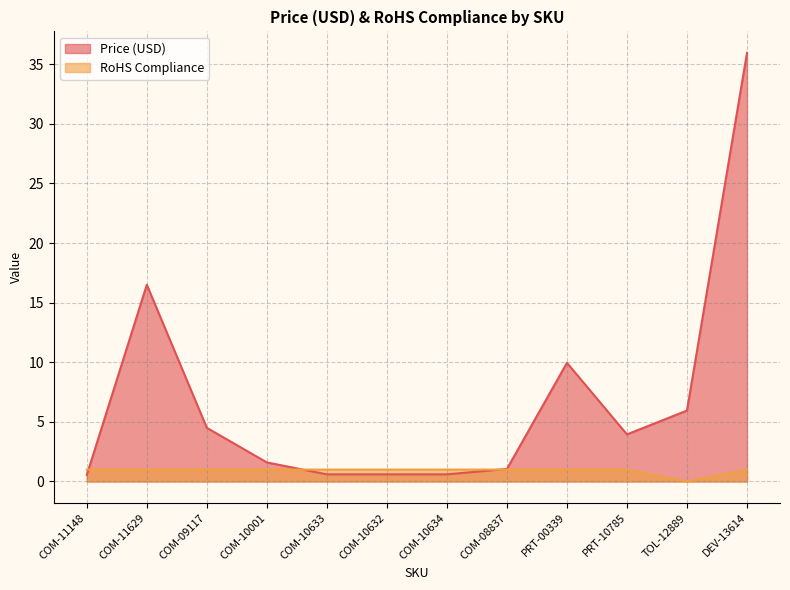

Which category has the highest value across all series?

DEV-13614